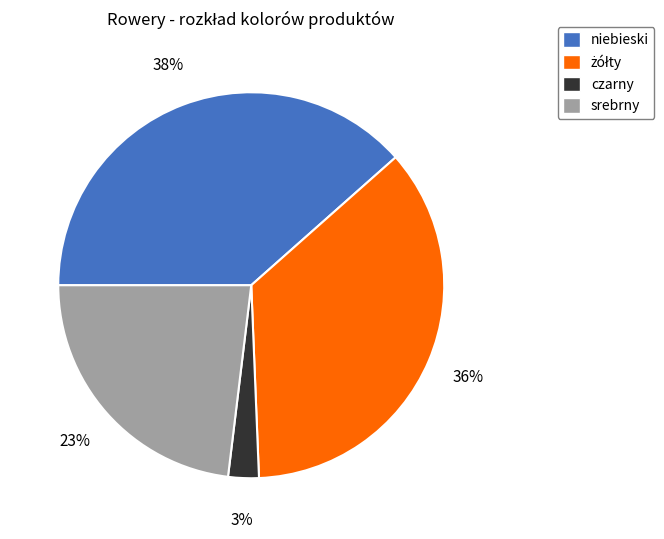

To the nearest percent, what portion does niebieski represent?

38%